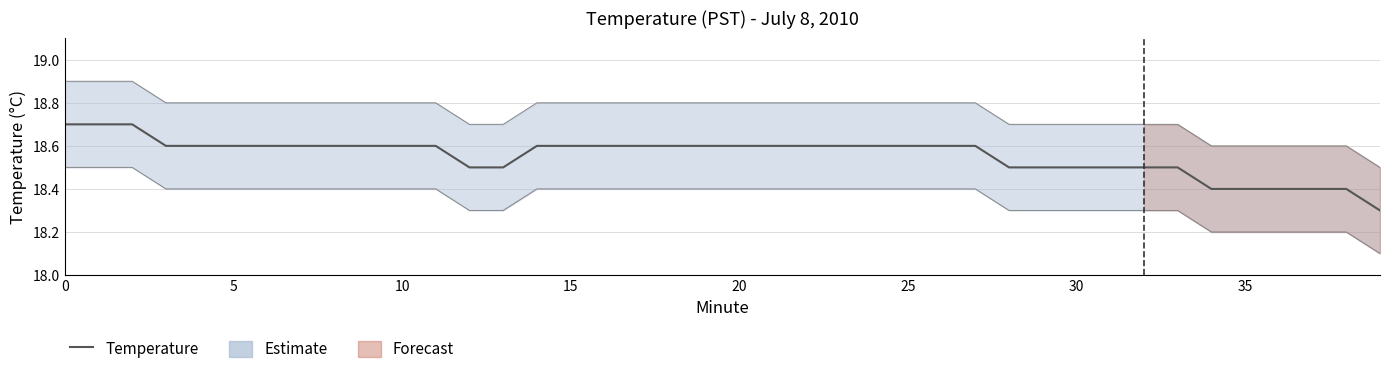

The value at 16 is 8.5. True or false?

False